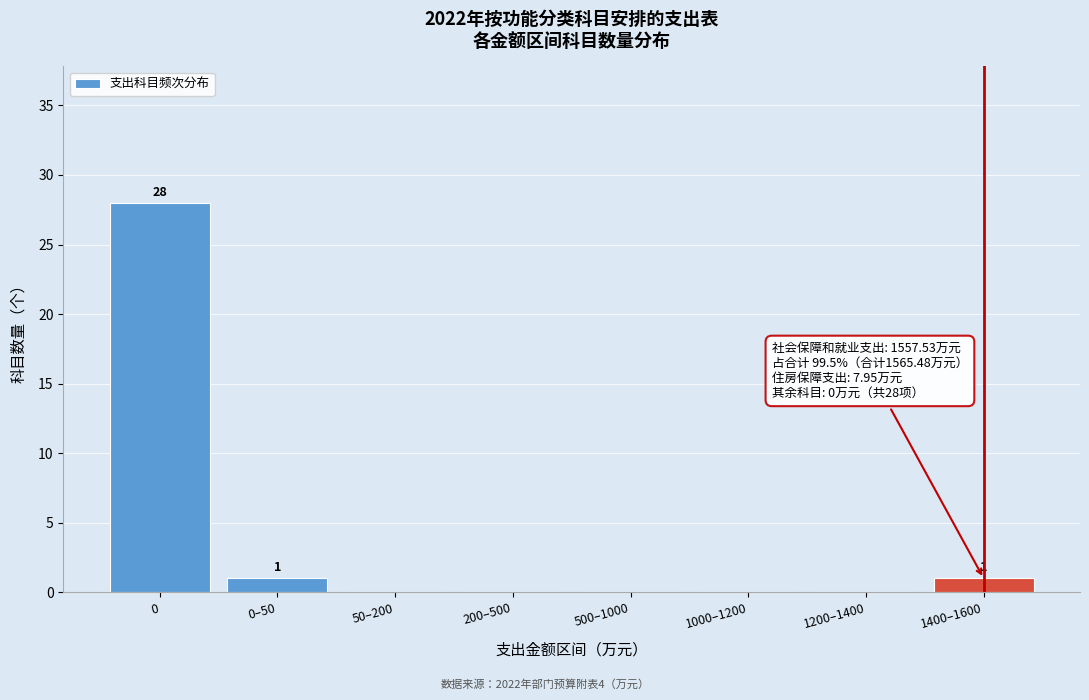

Reading left to right, transcribe all the data shown in this chart.

0=28	0–50=1	50–200=0	200–500=0	500–1000=0	1000–1200=0	1200–1400=0	1400–1600=1